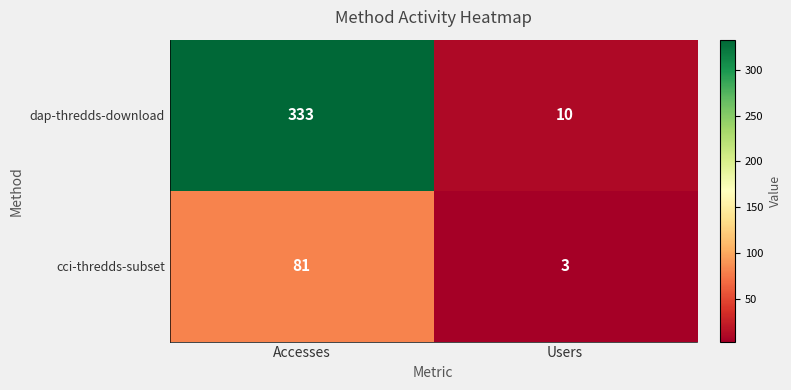

The value of cci-thredds-subset at Users is 2. True or false?

False